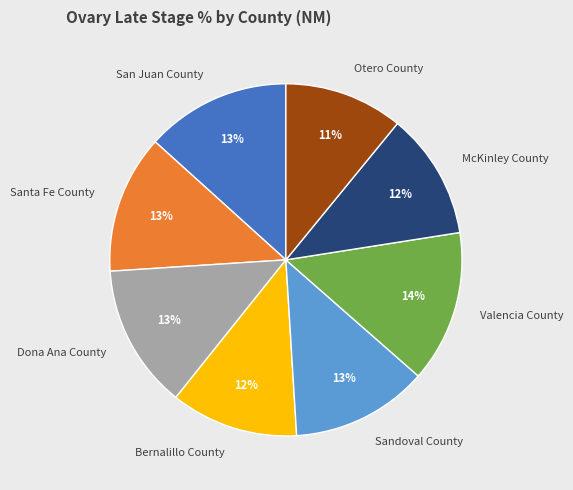

The Santa Fe County slice represents 13% of the pie. True or false?

True